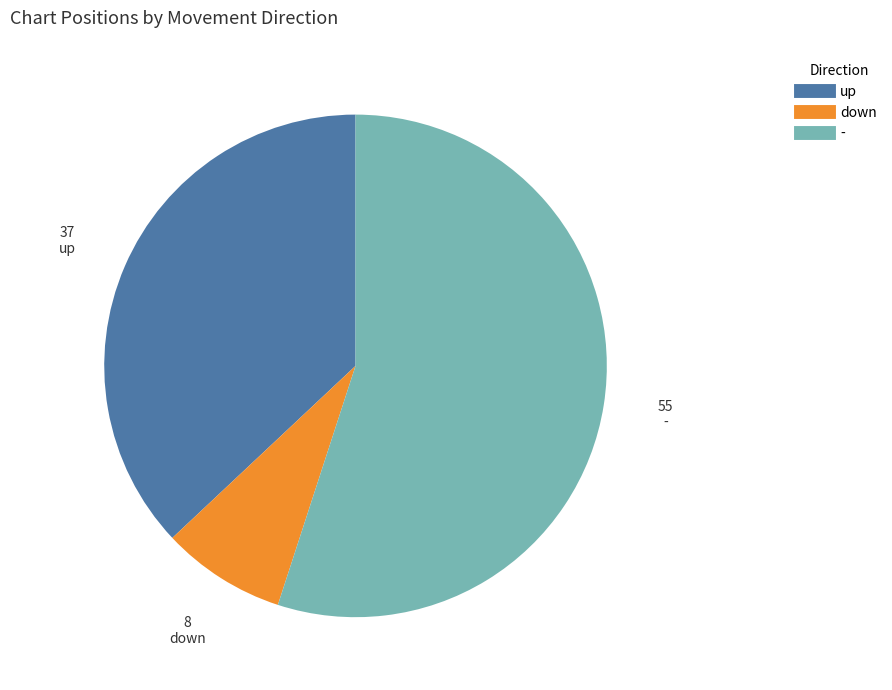

What is the smallest slice in the pie chart?

down